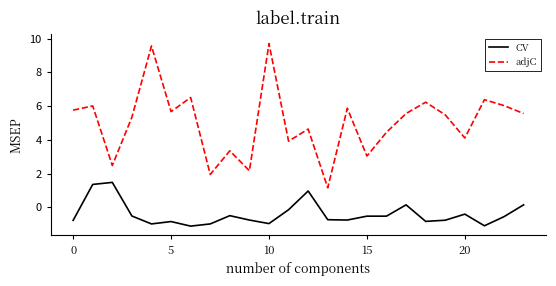

True or false: adjC and CV intersect in this chart.

False